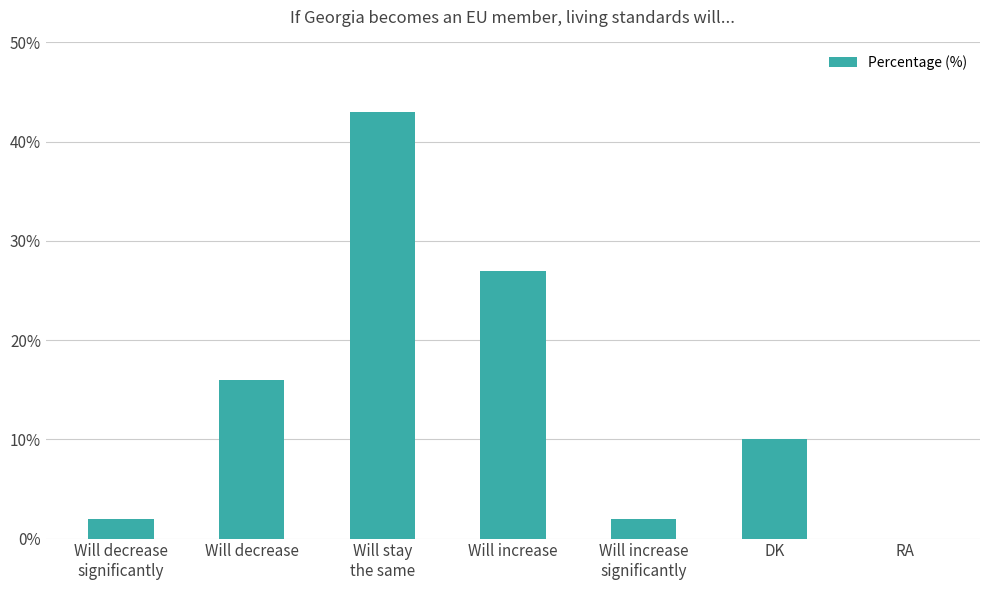

Are the bars horizontal?

No